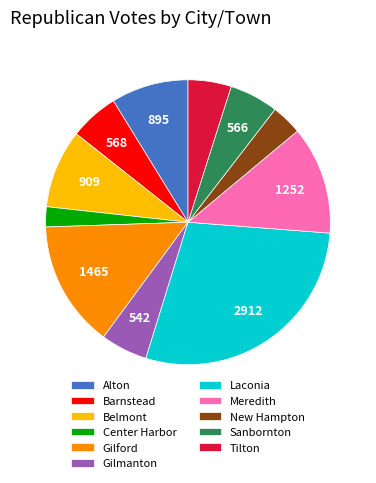

Approximately how many times larger is the value at Alton compared to New Hampton?

2.5